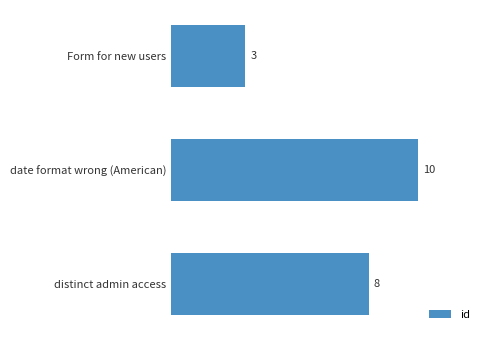

Rank the categories by value from lowest to highest.

Form for new users, distinct admin access, date format wrong (American)